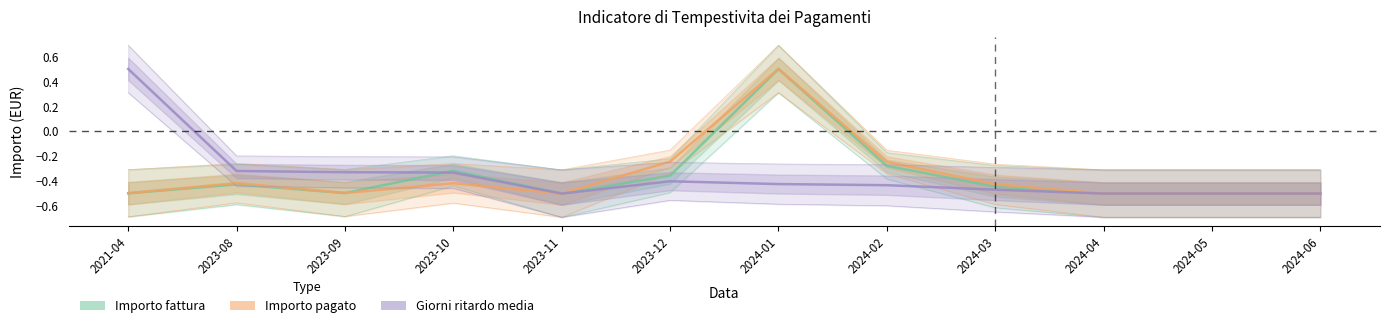

What are all the series names shown in the legend?

Importo fattura, Importo pagato, Giorni ritardo media